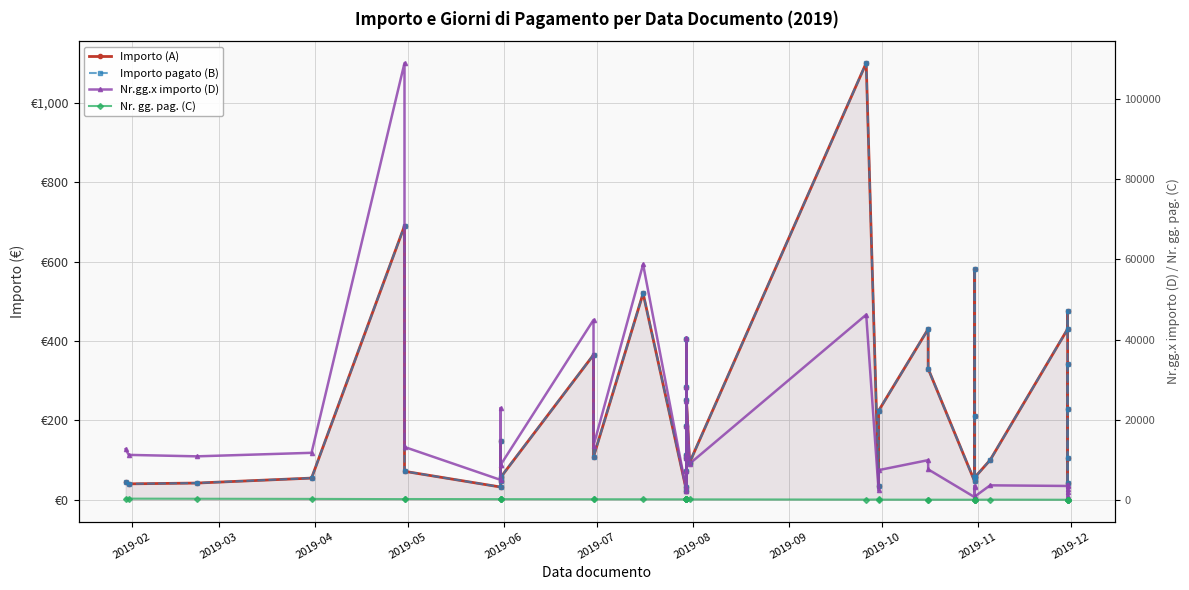

Is the value of Importo (A) at 24 greater than the value of Nr. gg. pag. (C) at 2019-10?

No